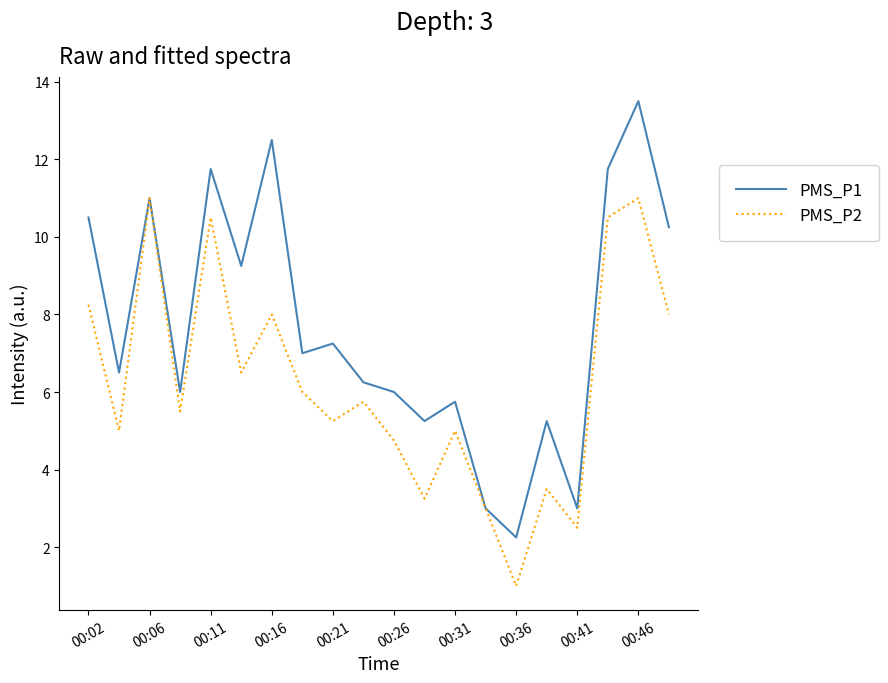

Which series has the widest spread of values?

PMS_P1